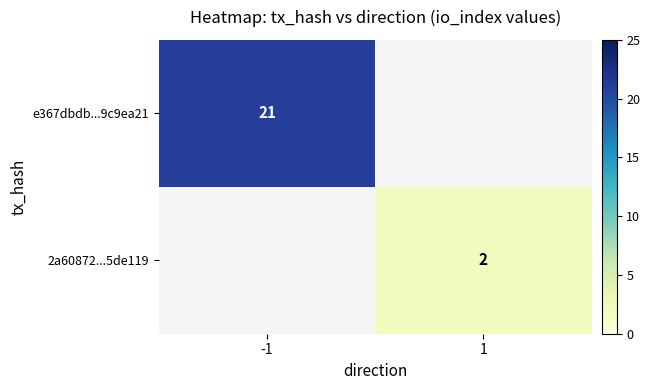

True or false: 2a60872...5de119 has a value of 0.6 at 1.

False